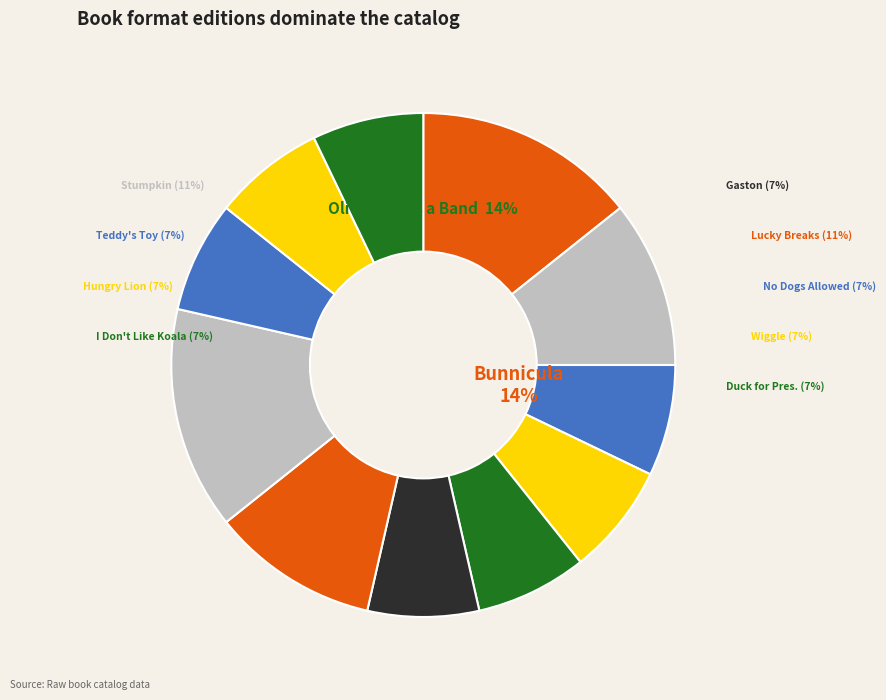

What is the change in value from Gaston to Olivia Forms a Band?

+2